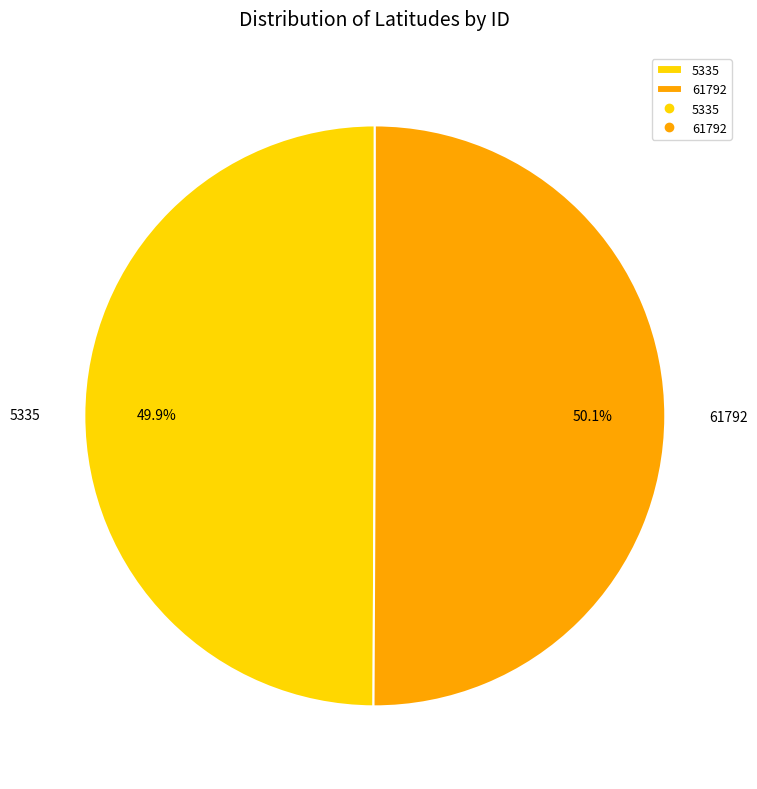

How many slices are in this pie chart?

2